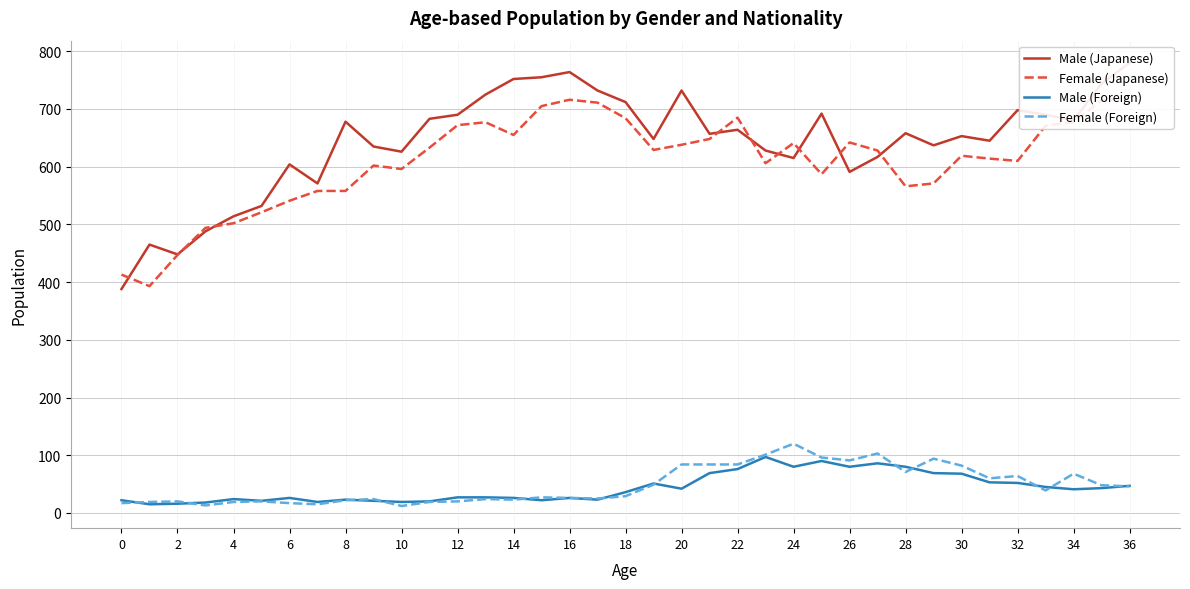

How many interior local valleys does the Male (Foreign) series have?

10